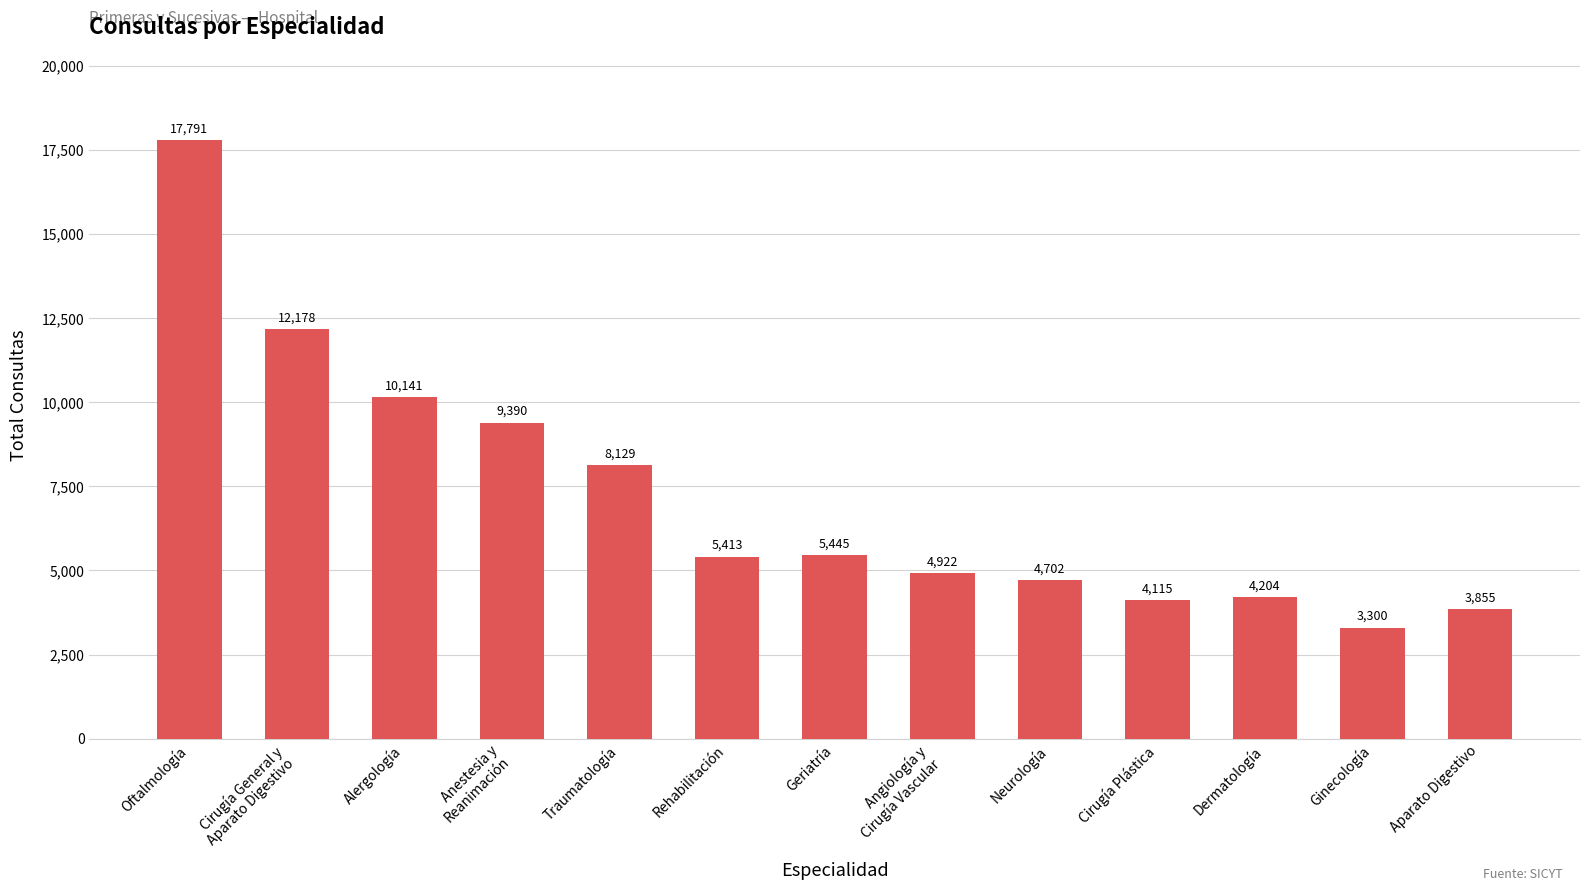

What is the approximate value at Alergología, to the nearest 10?

10140